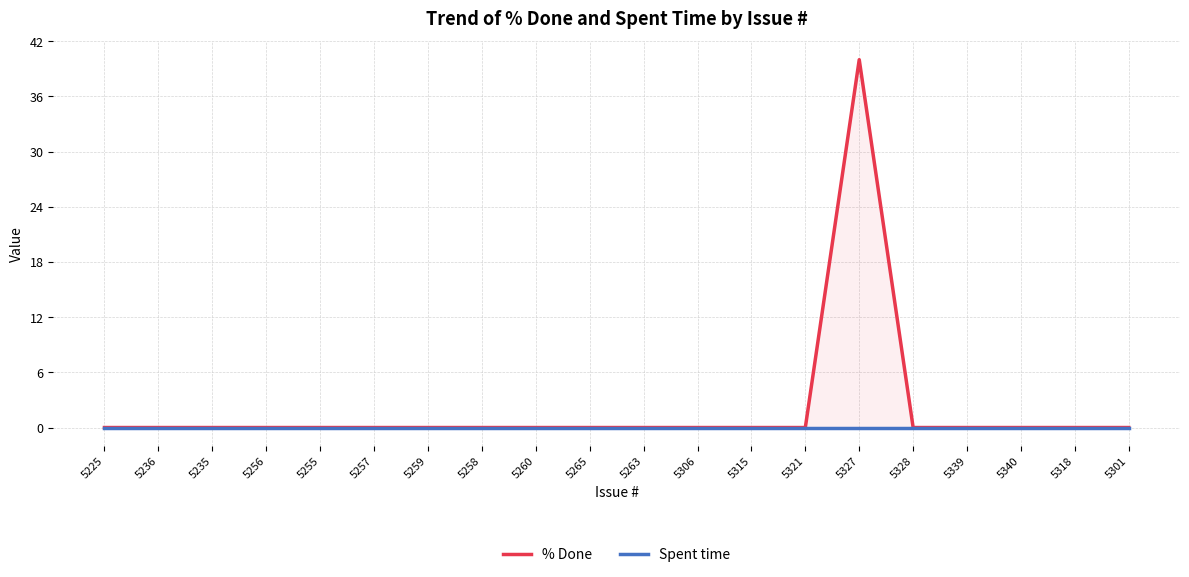

Count the number of data series in this chart.

2